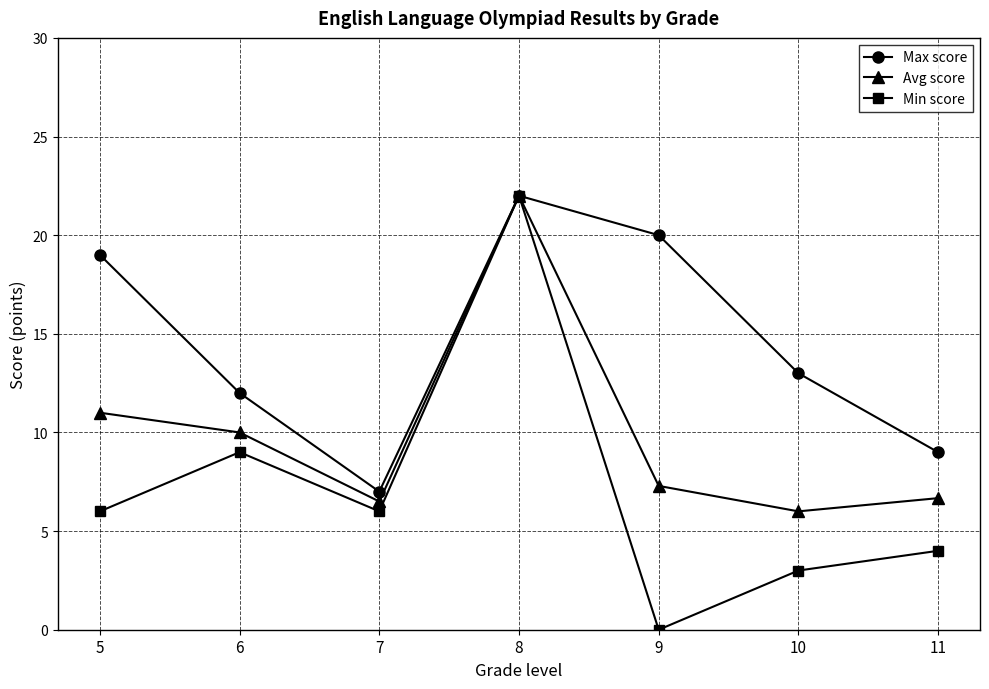

At which label does Avg score reach its minimum?

10